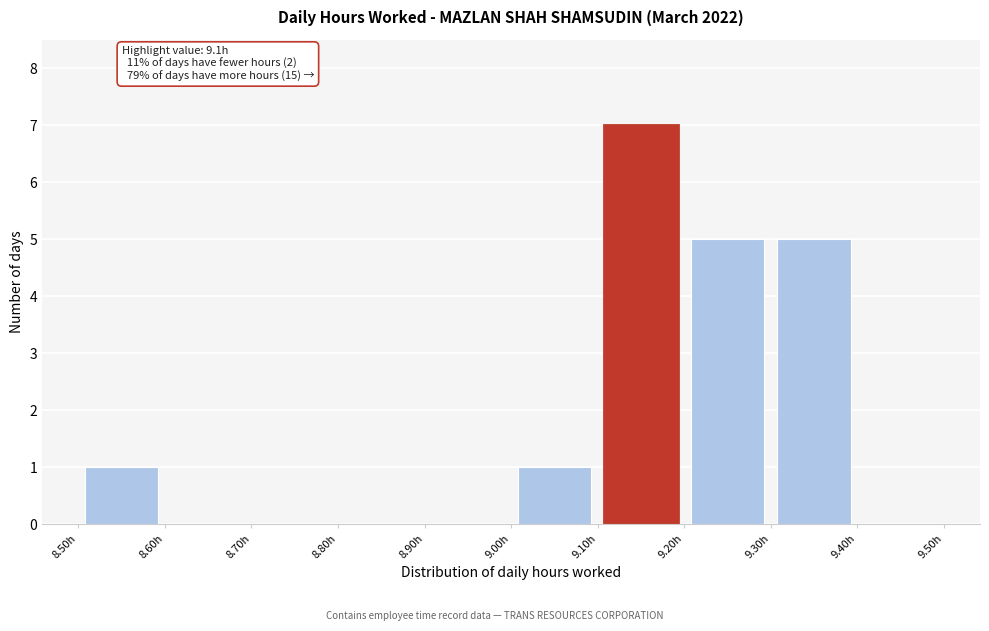

Which range on the x-axis has the tallest bar?

9.1 to 9.2